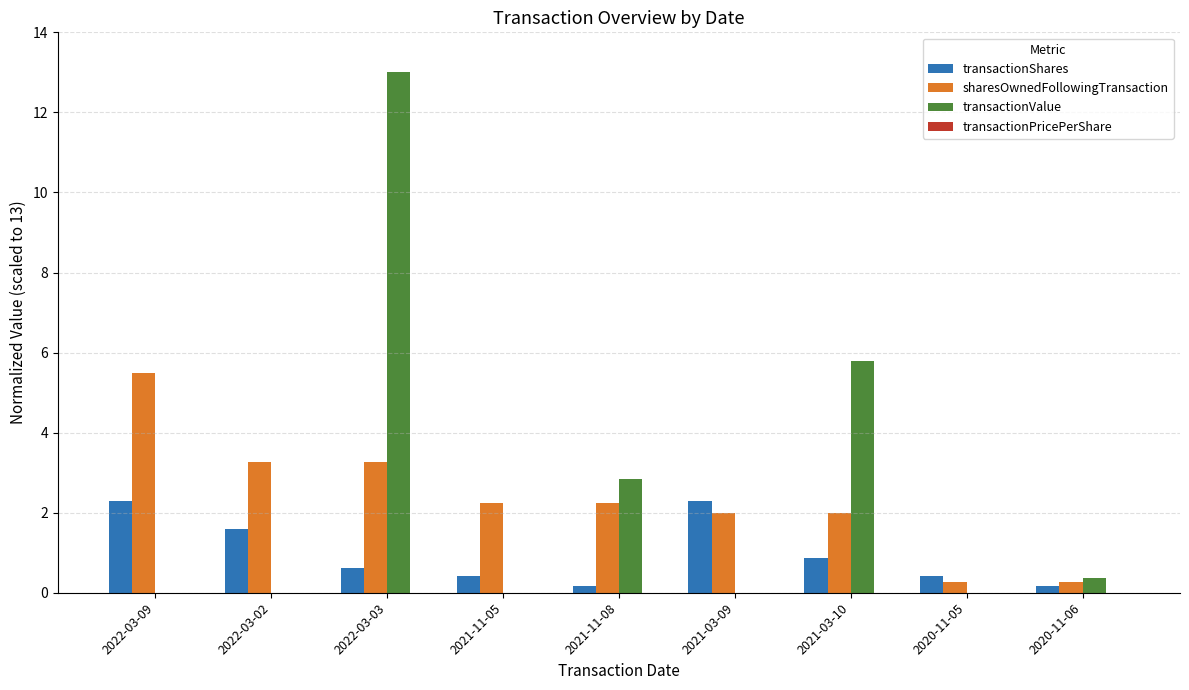

Which series changed the most between 2021-11-05 and 2021-03-10?

transactionValue